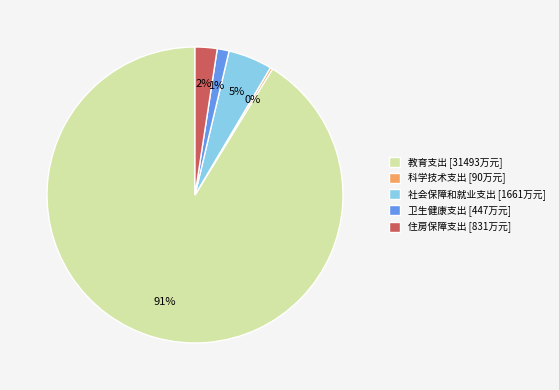

What percentage is the 卫生健康支出 [447万元] slice, to the nearest percent?

1%